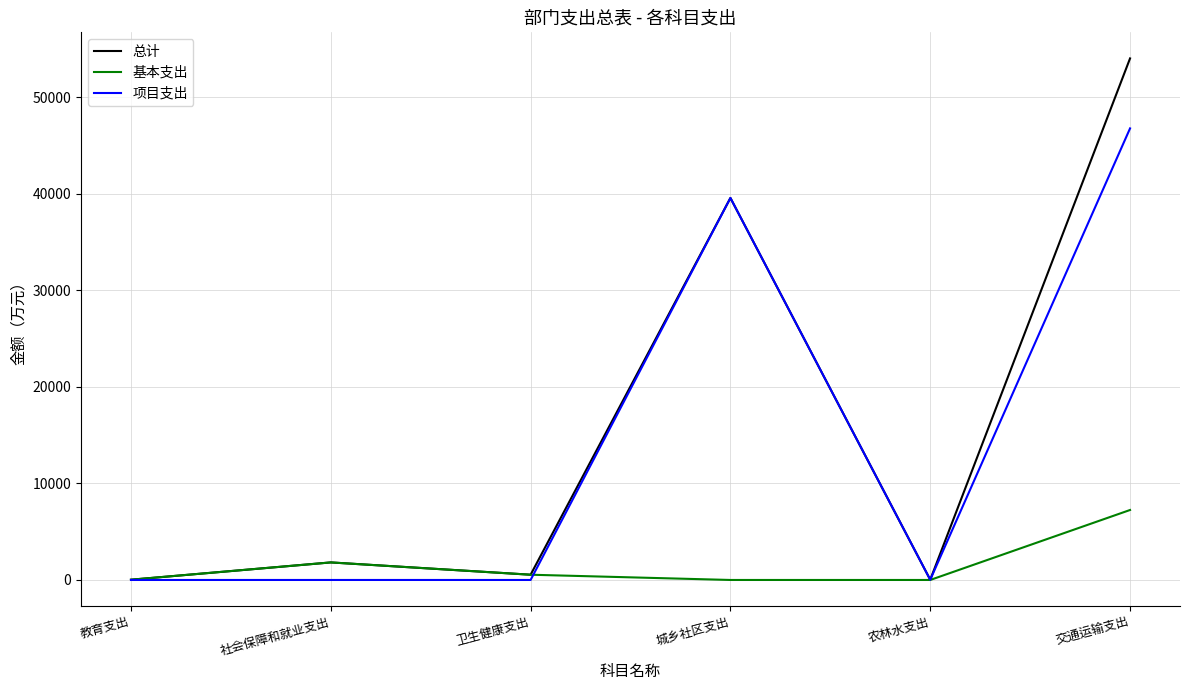

True or false: 项目支出 has a value of 46762.6 at 交通运输支出.

True